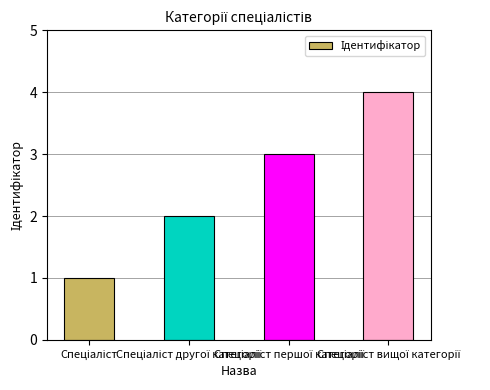

What is the difference between the maximum and minimum values?

3